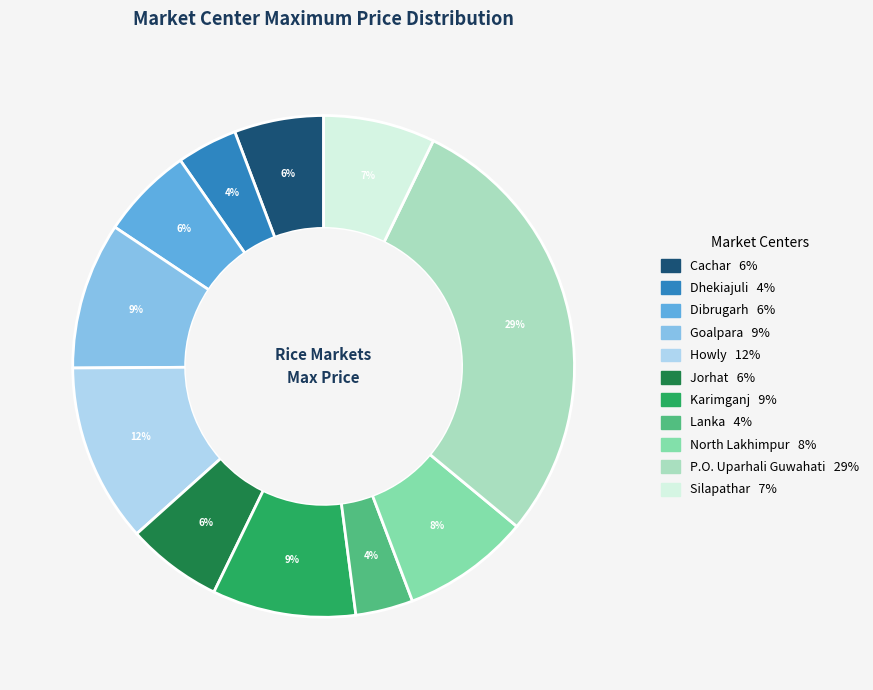

How many segments does this pie chart have?

11